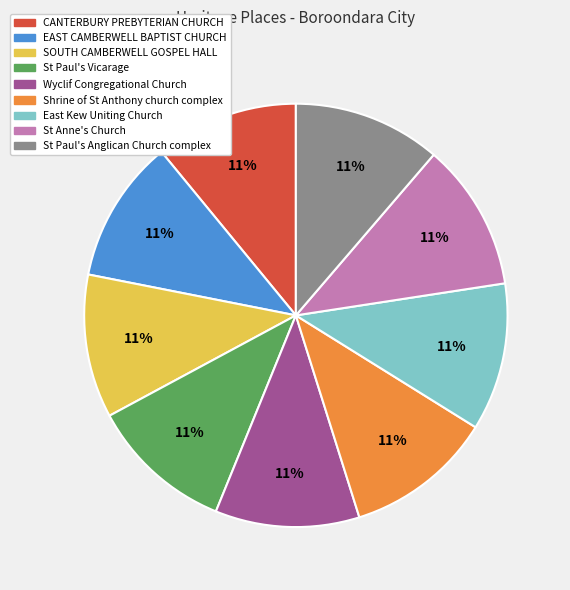

To the nearest percent, what is the average slice percentage?

11%